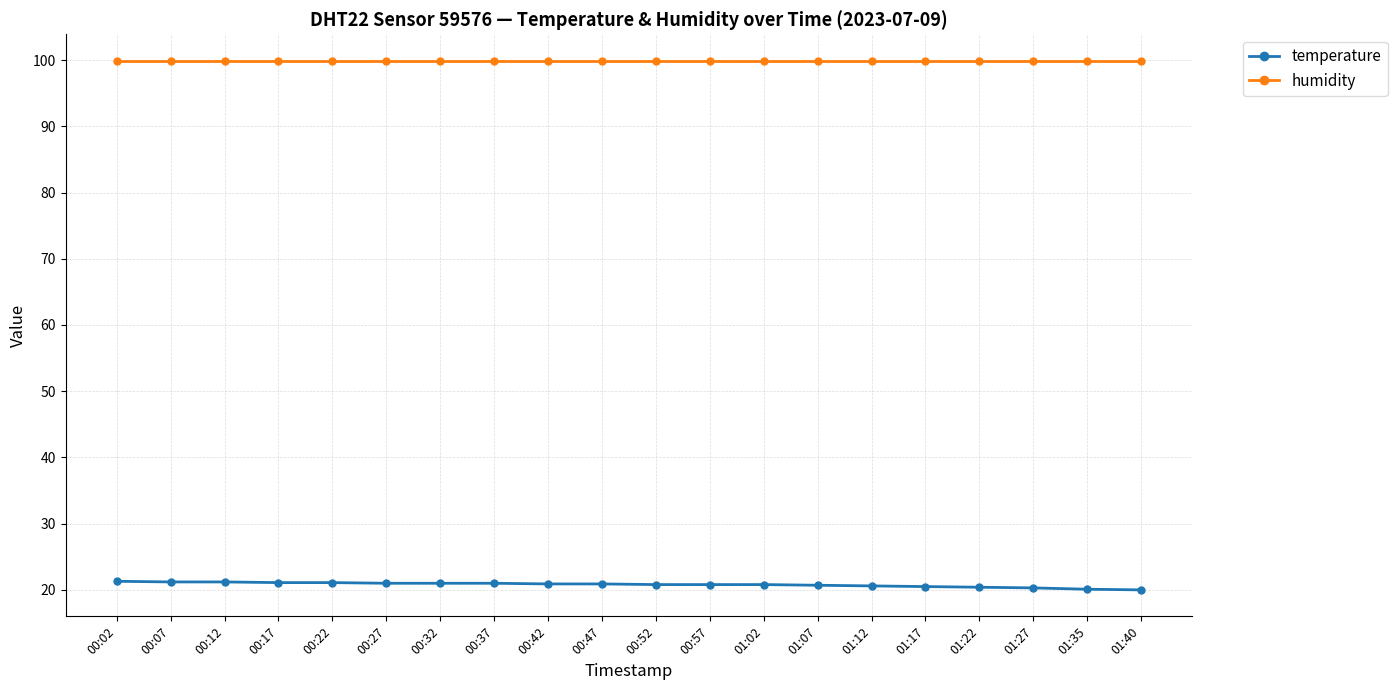

Count the number of data series in this chart.

2